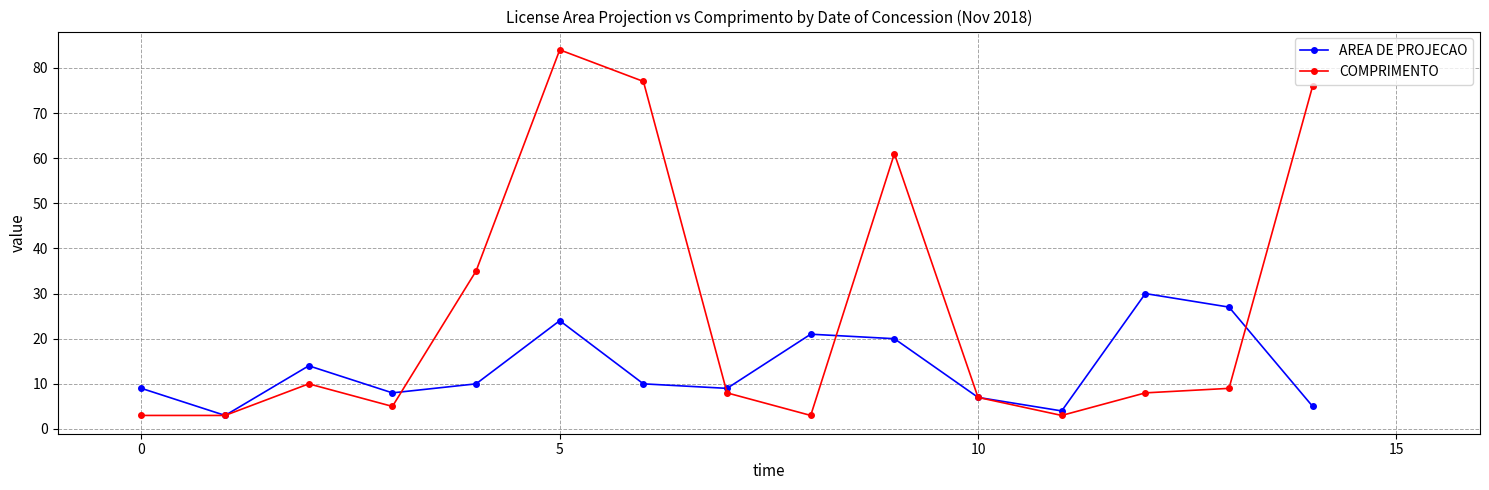

What is the difference between the second highest and second lowest values in the AREA DE PROJECAO series?

23